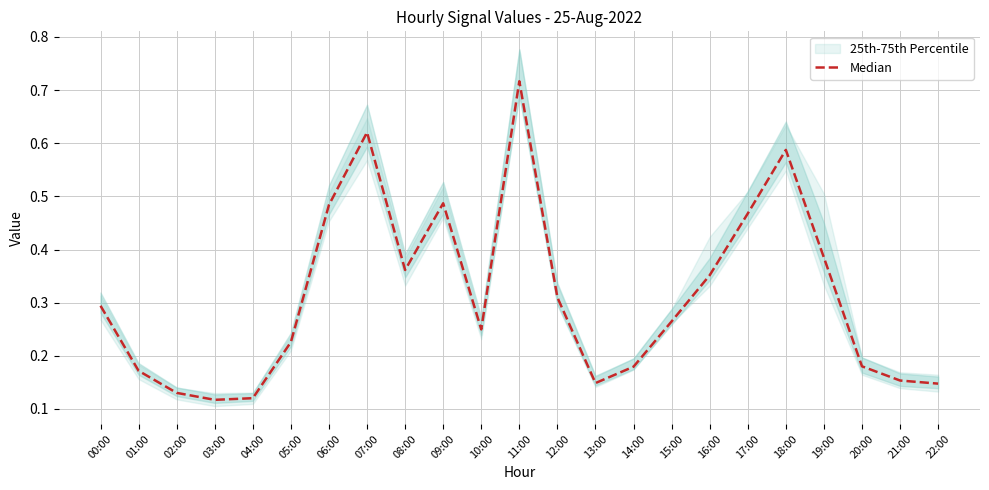

What is the difference between the values at 11:00 and 20:00?

0.5